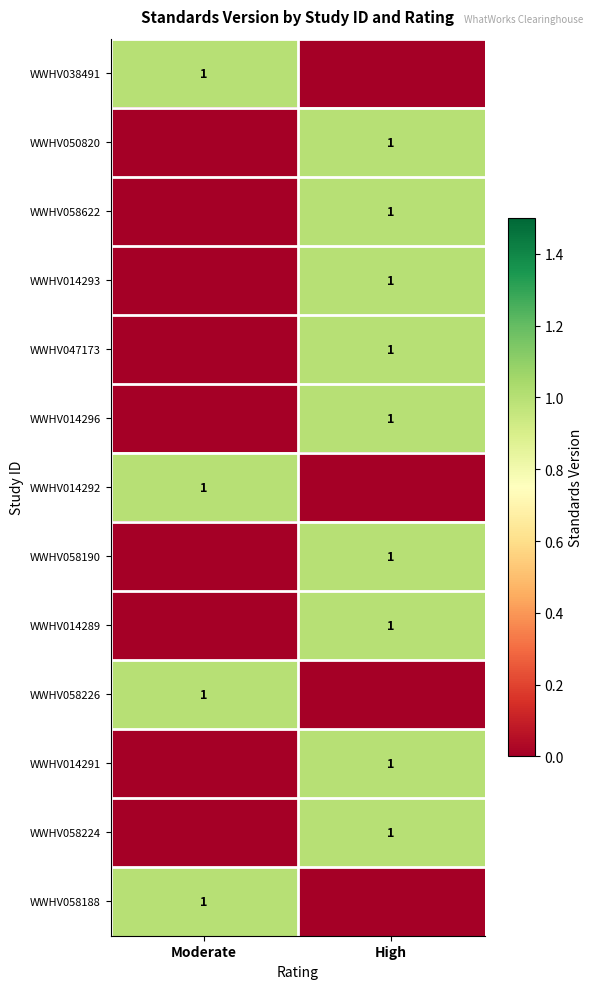

True or false: WWHV014296 has a value of 2 at High.

False